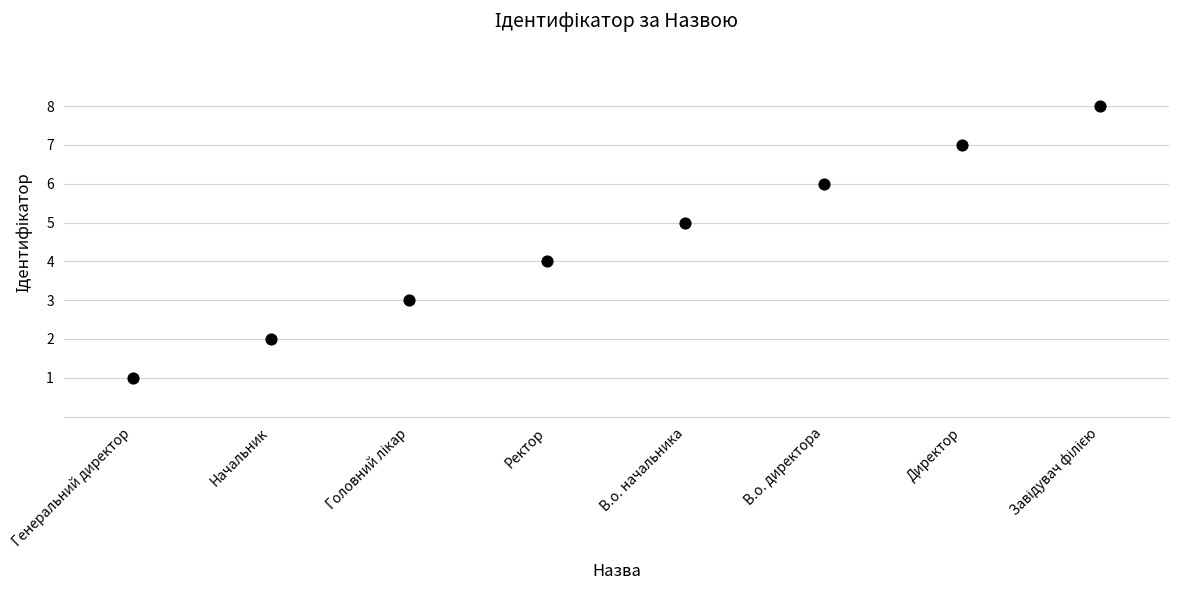

What is the range of Y values (max minus min)?

7